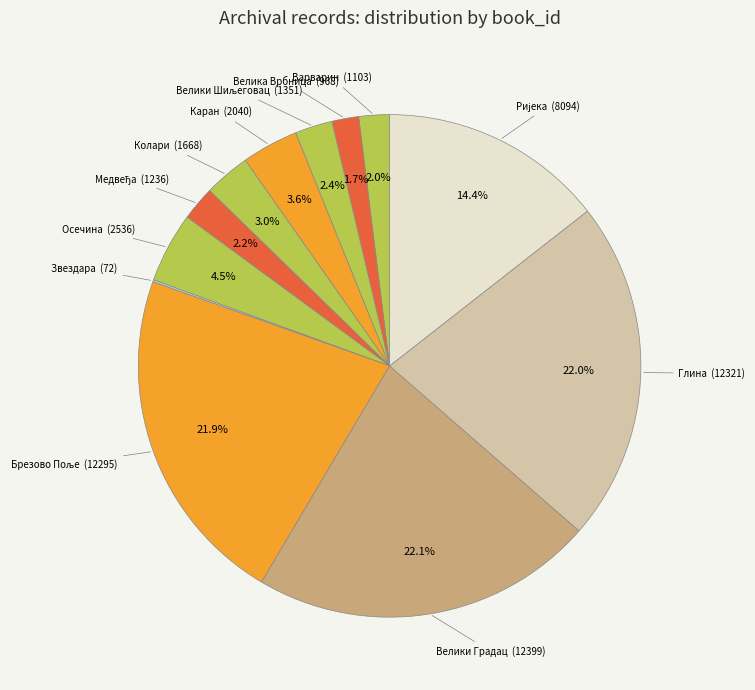

Which category has the biggest portion of the pie?

Матична књига рођених (Велики Градац)